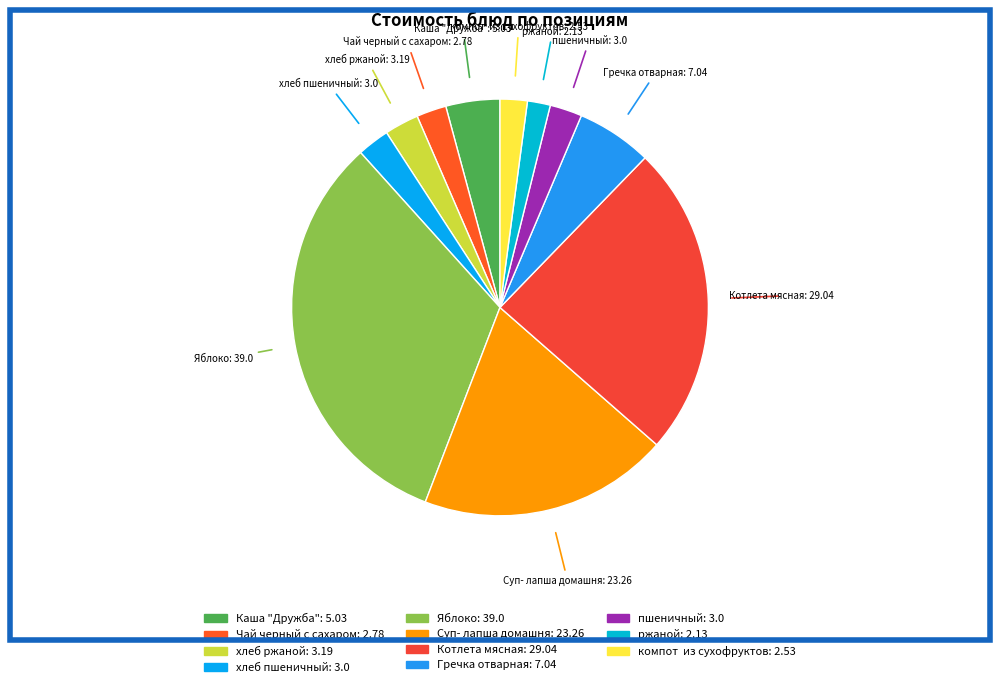

Approximately how many times larger is the value at хлеб пшеничный compared to Каша "Дружба"?

0.6